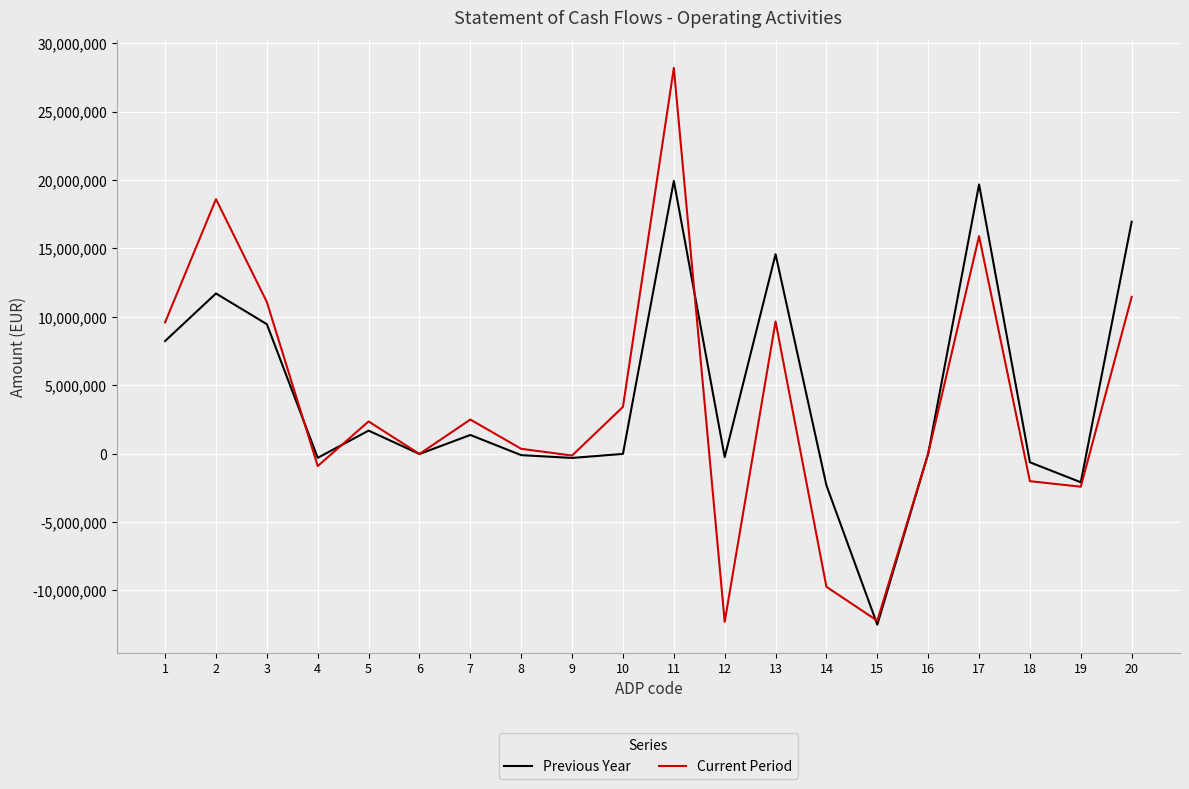

List the series in order of their peak value, lowest first.

Previous Year, Current Period